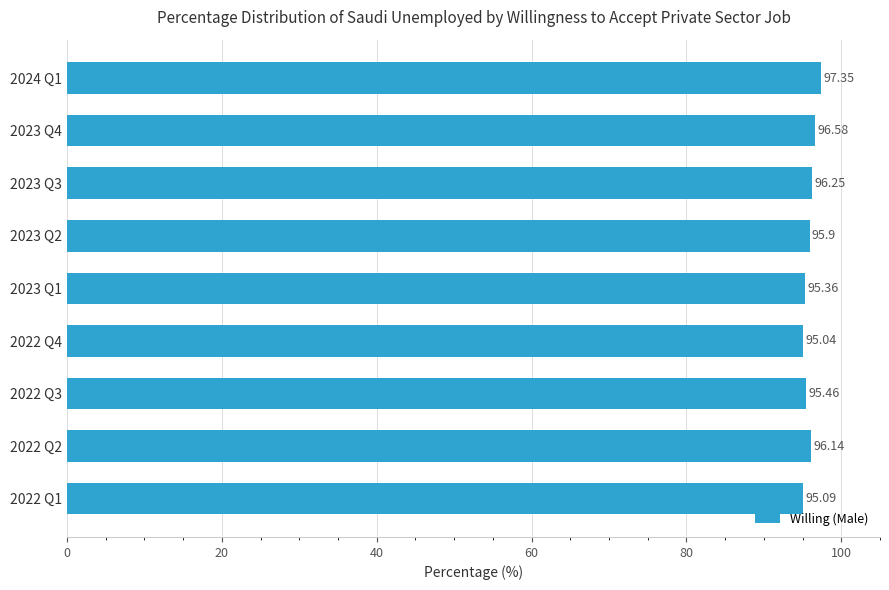

What is the smallest value displayed?

95.0